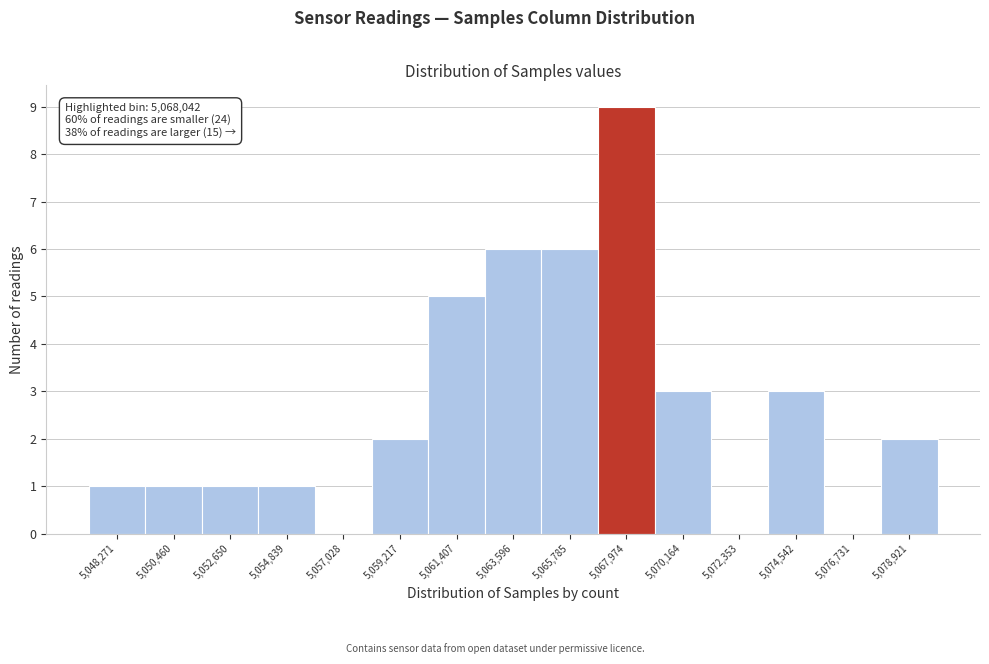

Reading right to left, what are all the values shown in this chart?

5,078,921=2	5,076,731=0	5,074,542=3	5,072,353=0	5,070,164=3	5,067,974=9	5,065,785=6	5,063,596=6	5,061,407=5	5,059,217=2	5,057,028=0	5,054,839=1	5,052,650=1	5,050,460=1	5,048,271=1